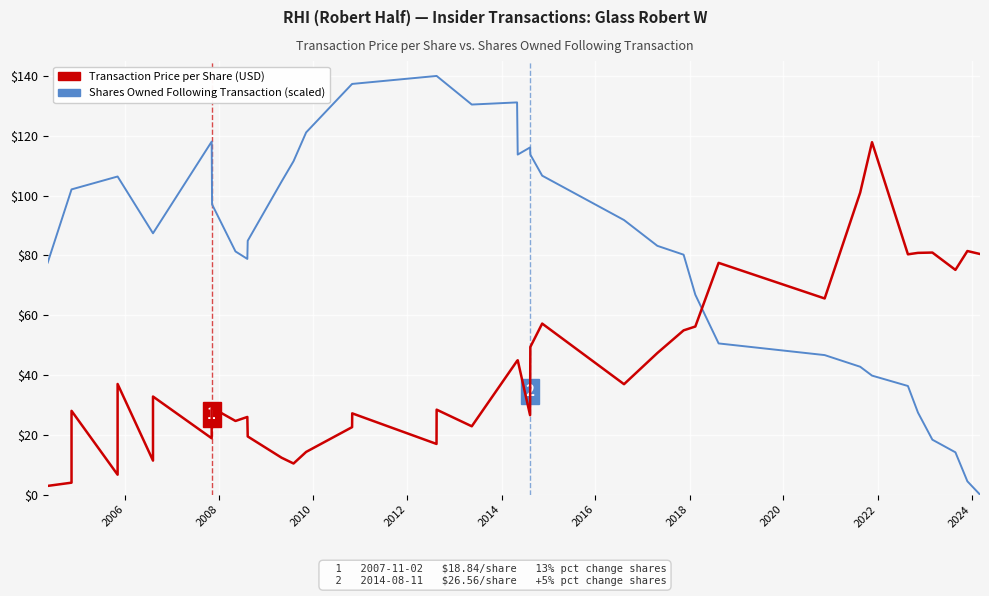

Is the value of Transaction Price per Share (USD) at 12 greater than the value of Shares Owned Following Transaction (scaled) at 29?

No